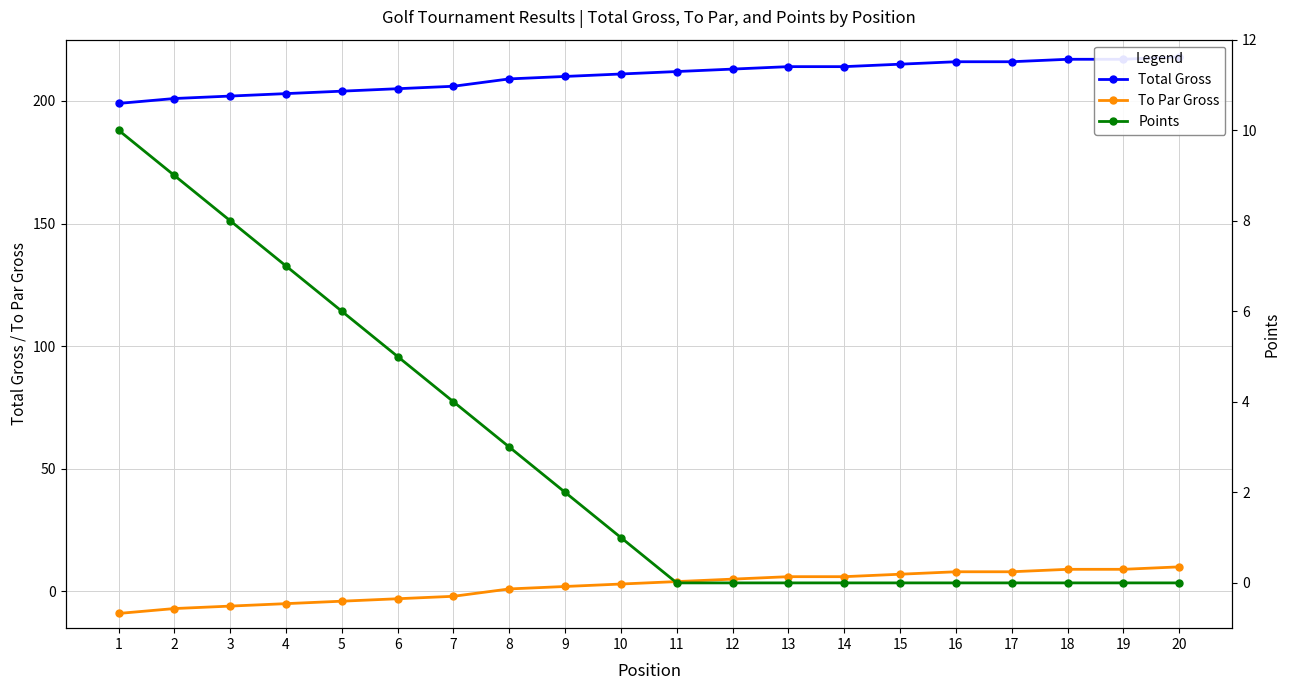

What is the spread (max minus min) of values at 8?

208